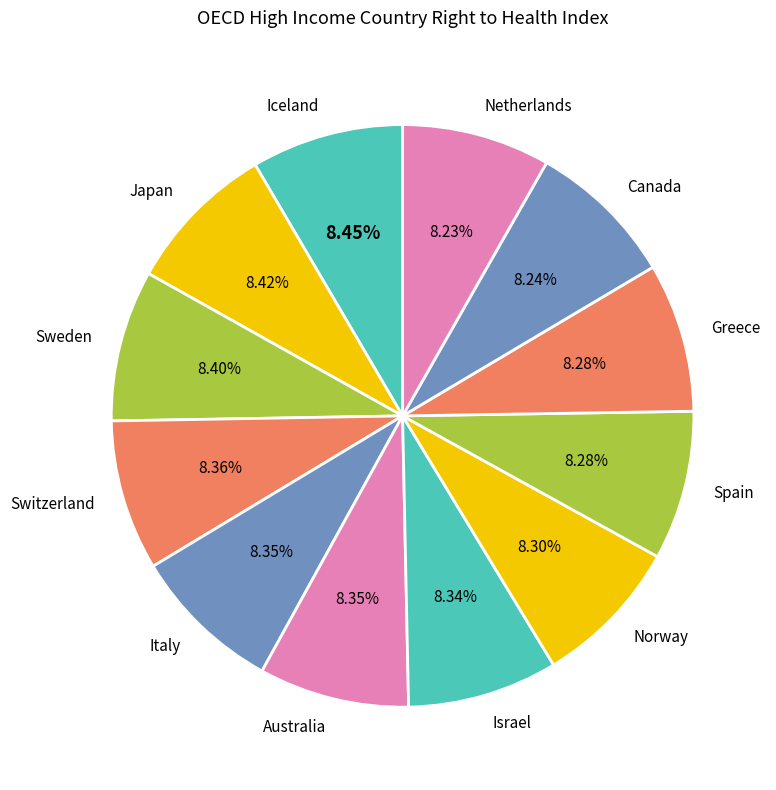

Do Canada and Spain together represent more than half of the pie?

No